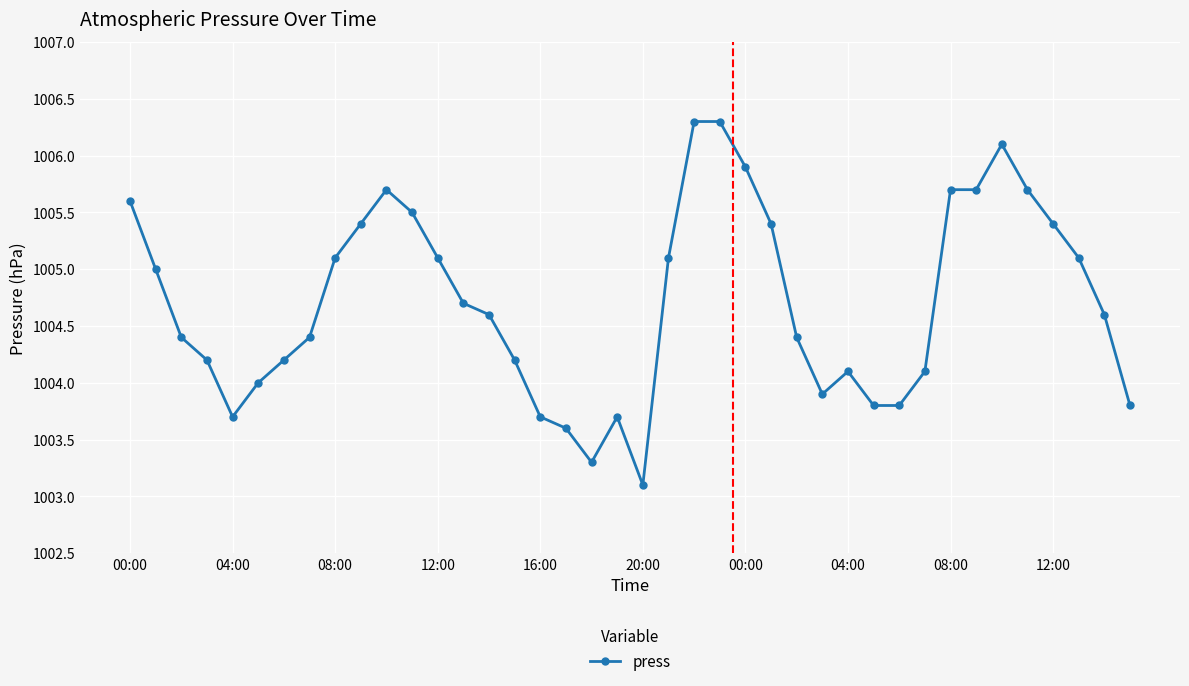

True or false: there are more than 0 points higher than both neighbors.

True